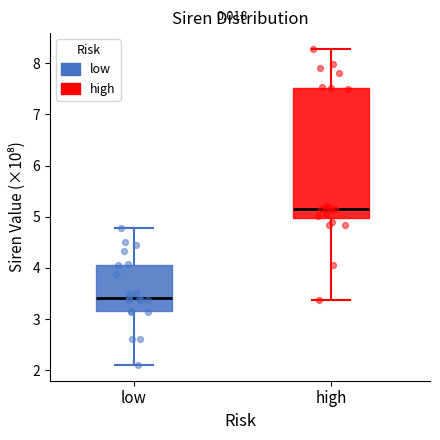

Comparing the boxes themselves (not the whiskers), which one is the tallest?

high